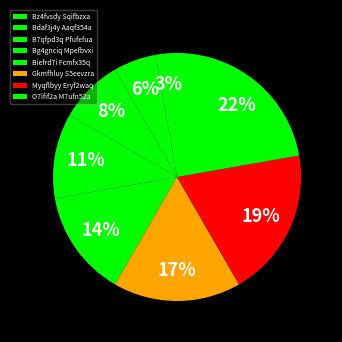

Count the number of slices in the pie.

8